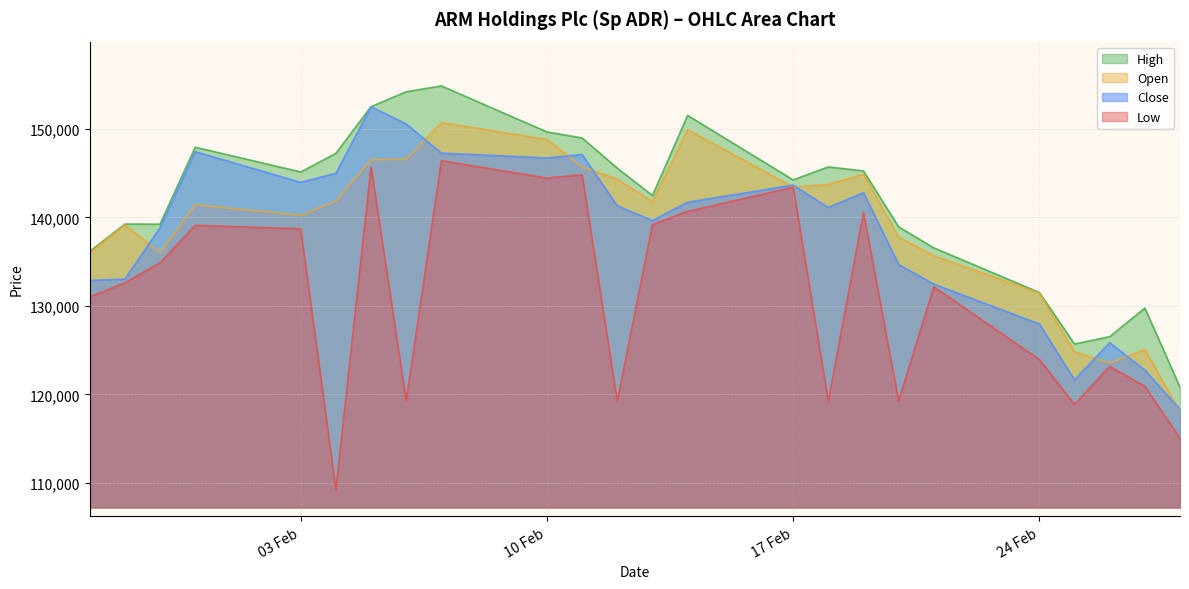

How many lines are shown in the chart?

4